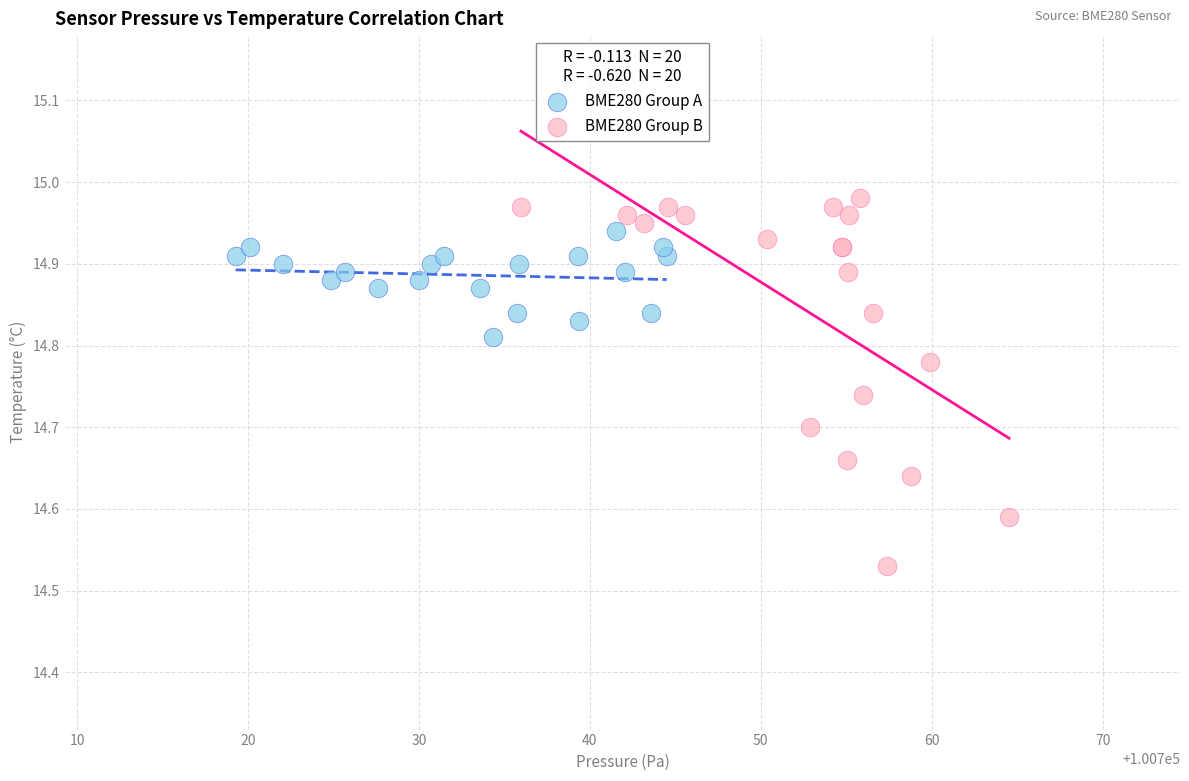

Which series reaches the minimum Y coordinate?

BME280 Group B